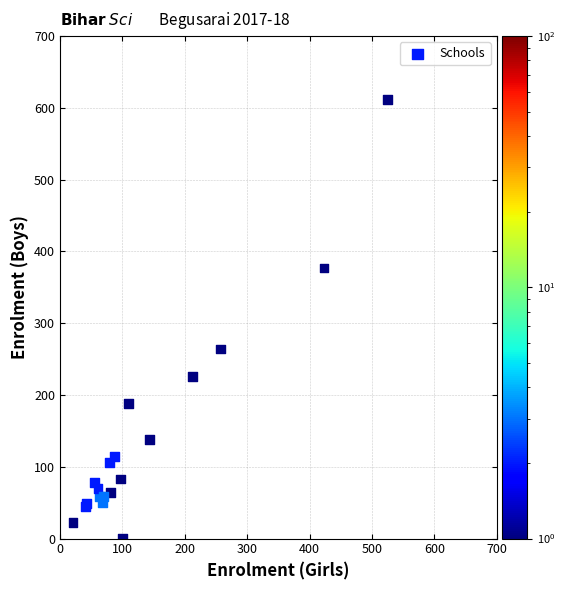

What Y value in the scatter plot is closest to 306?

264